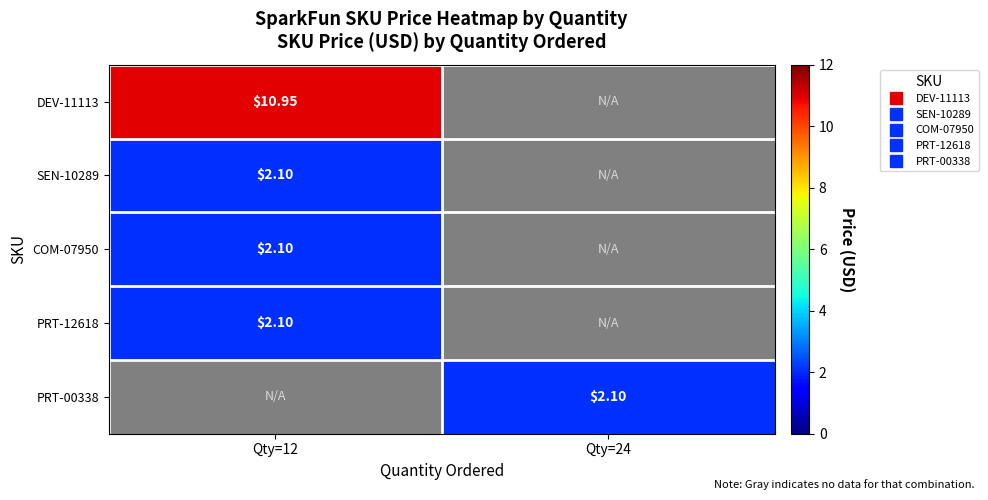

The value of COM-07950 at Qty=12 is 2.1. True or false?

True